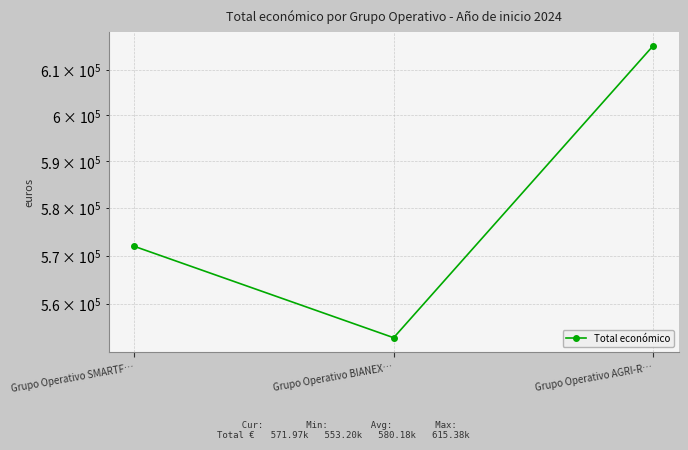

At which label does the data first exceed 571965?

Grupo Operativo AGRI-R…